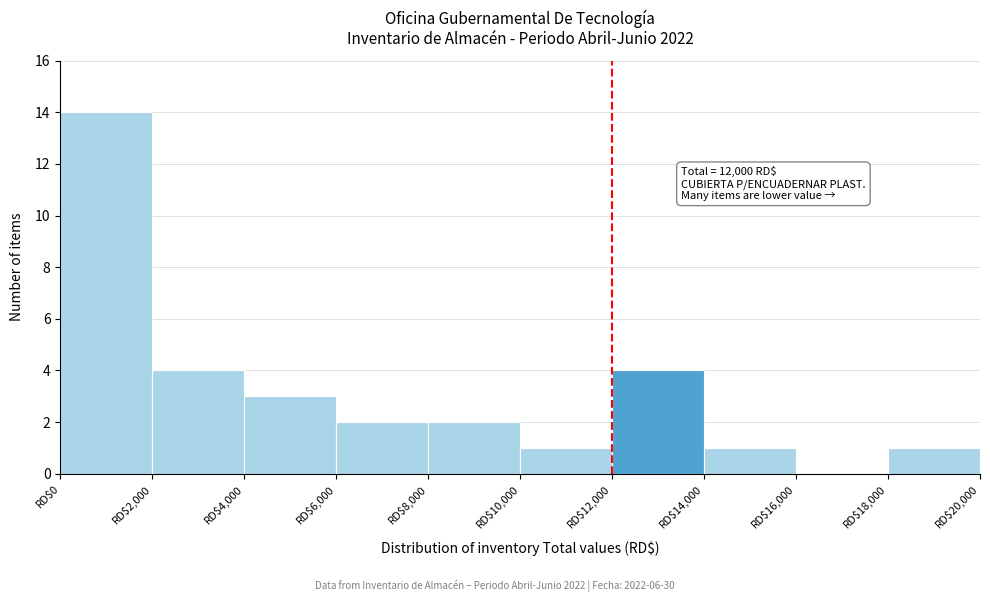

Over which range of the x-axis is the bar tallest?

0 to 2000